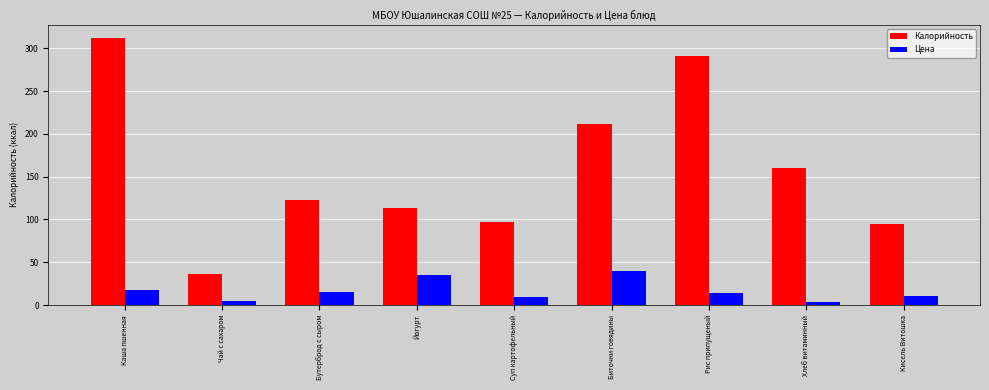

Which series has the largest range (max minus min)?

Калорийность